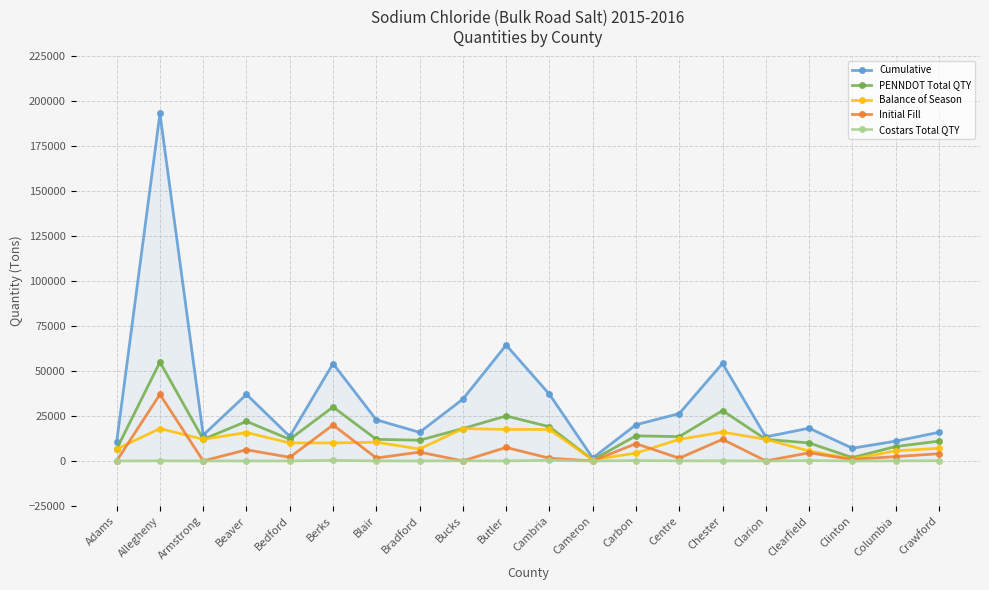

What is the label of the 18th point from the right?

Armstrong